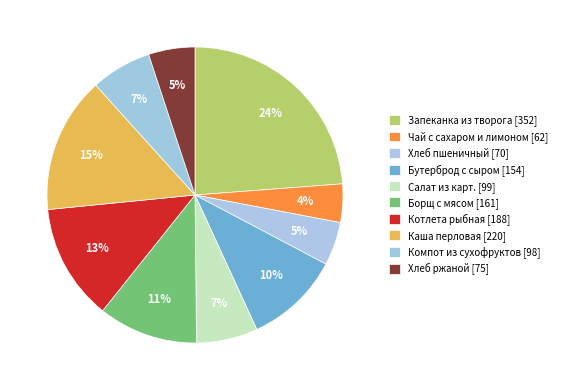

Is it true that Компот из сухофруктов is 7% of the pie?

True